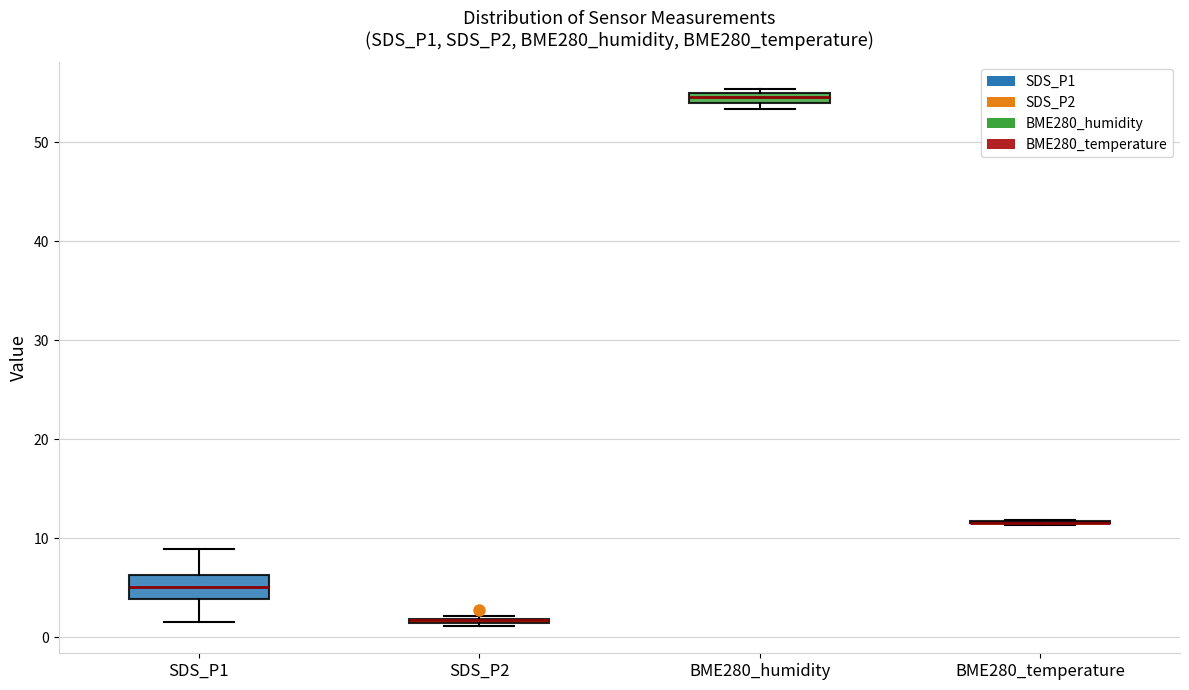

Which box is the tallest, from its lower edge to its upper edge?

SDS_P1